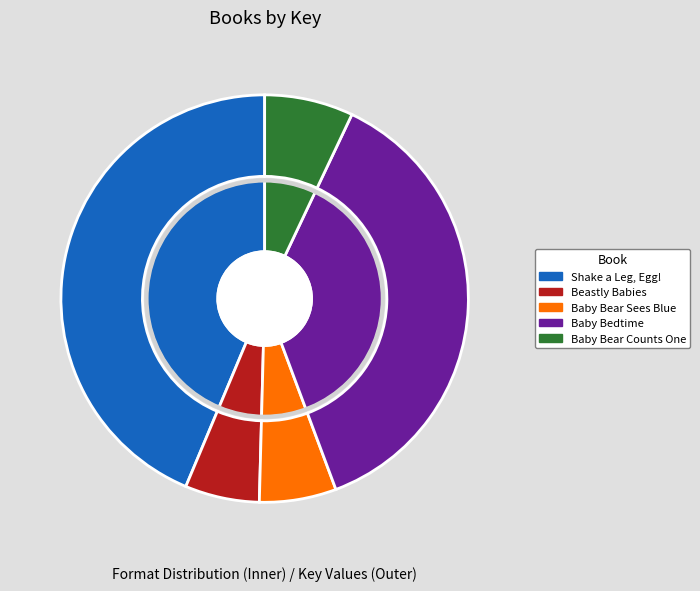

Does any single category account for the majority?

No